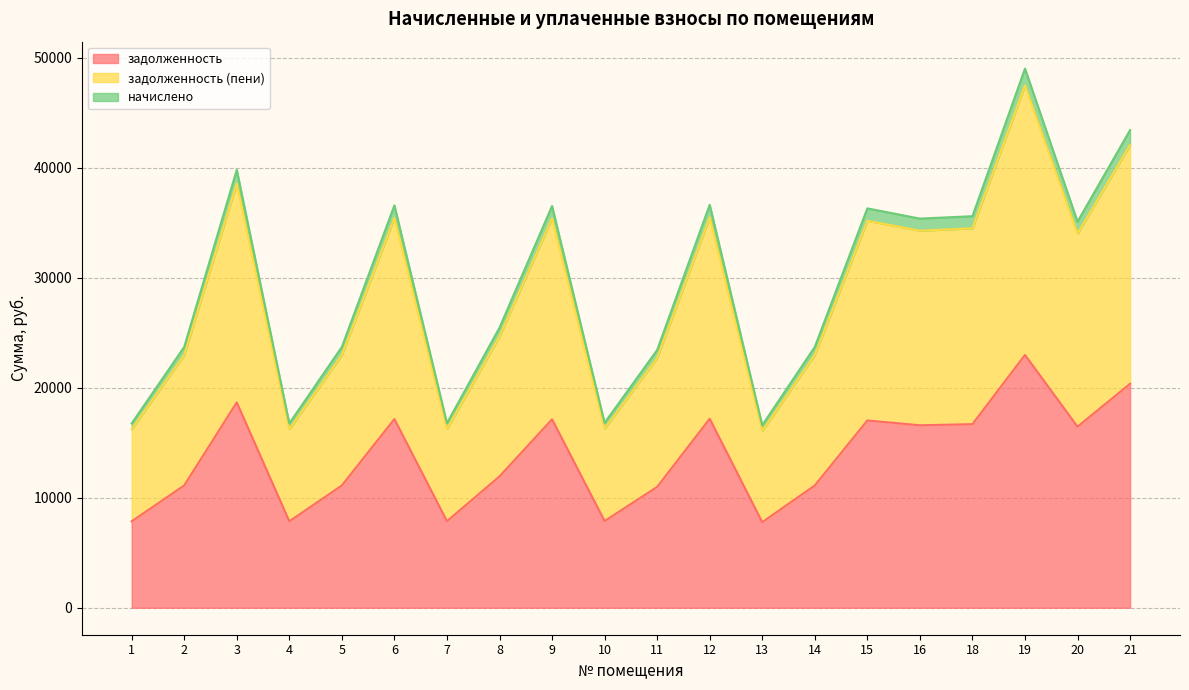

The value of задолженность at 3 is 18669.4. True or false?

True